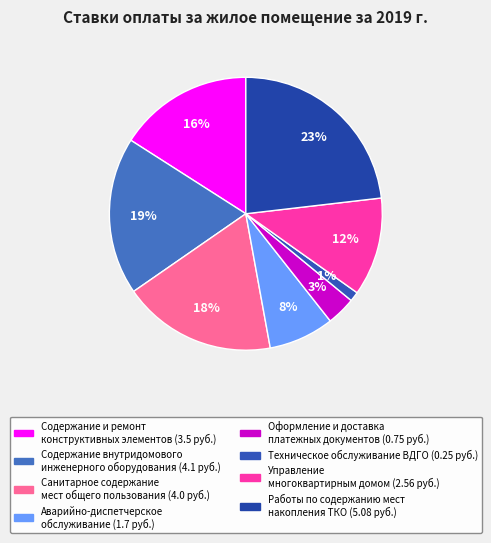

What is the largest slice in the pie chart?

Работы по содержанию мест накопления ТКО